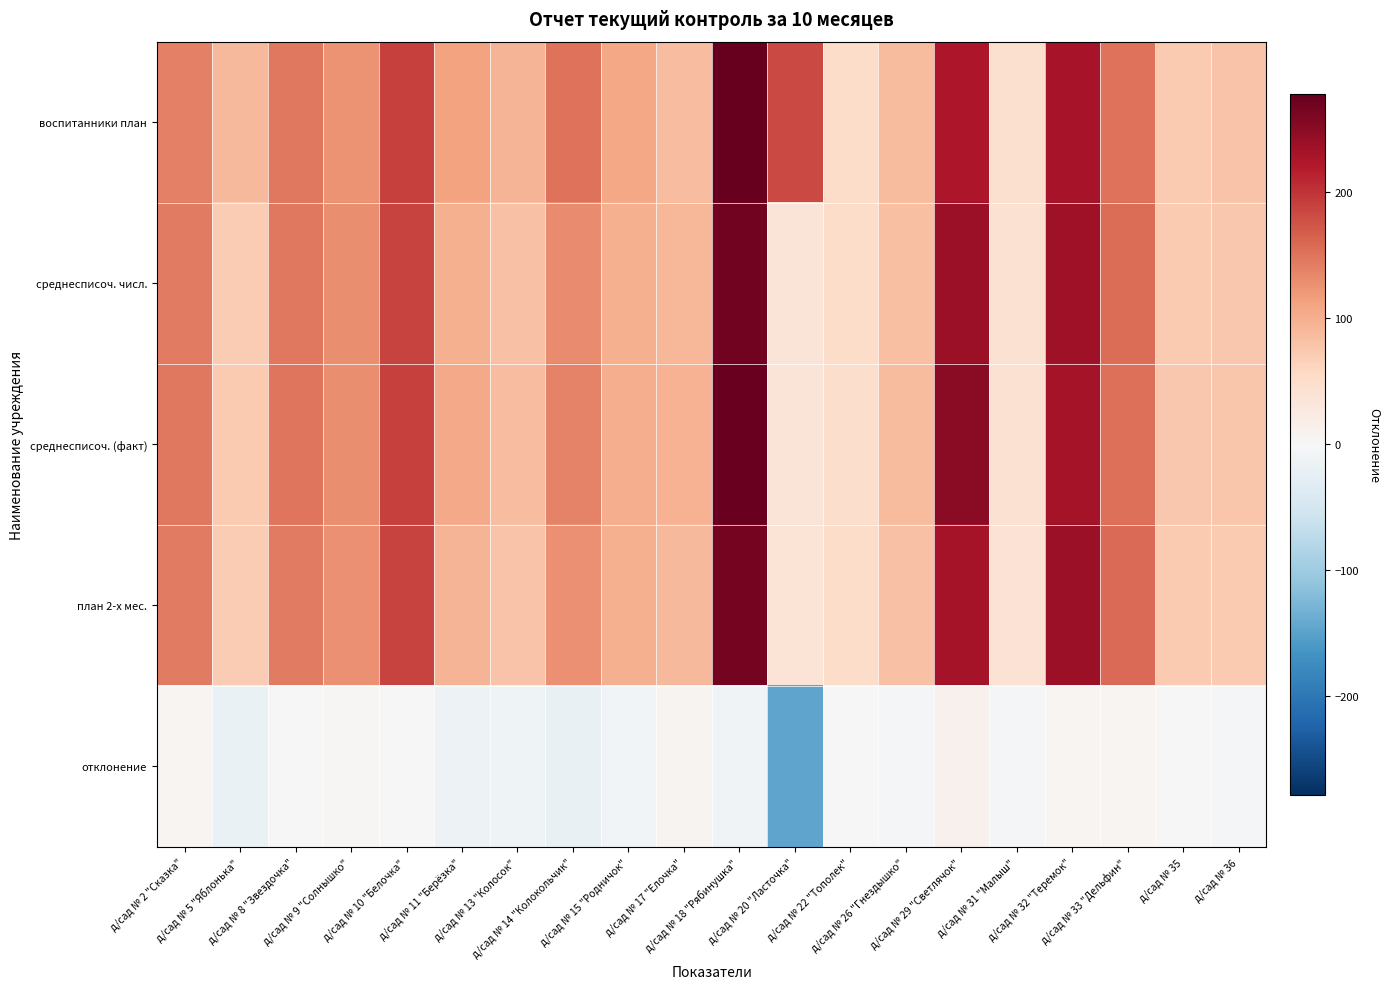

How many distinct data groups are displayed?

5